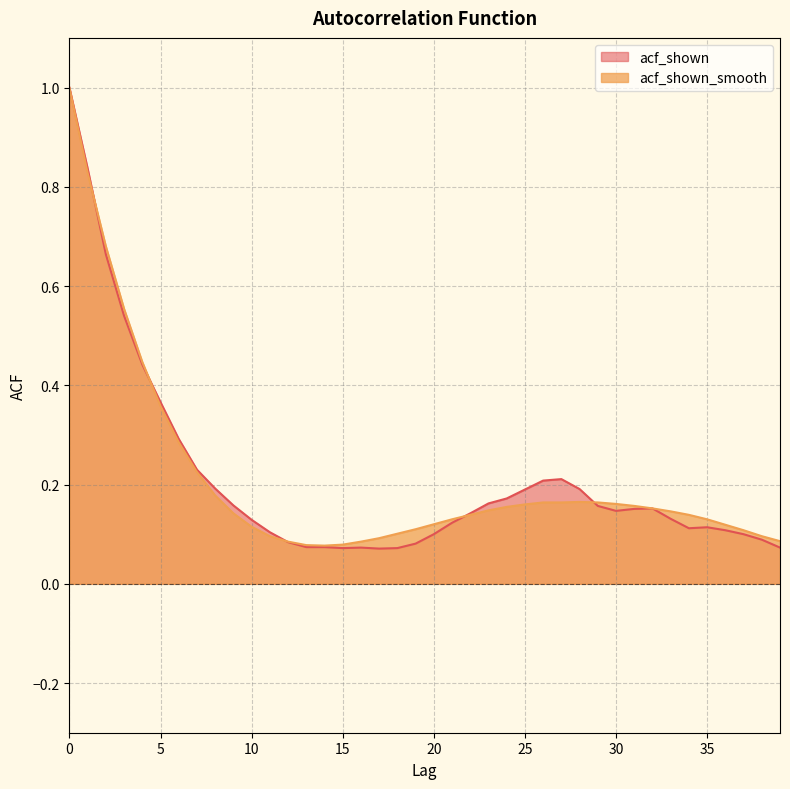

Is it true that acf_shown equals 0.1 at 13?

True